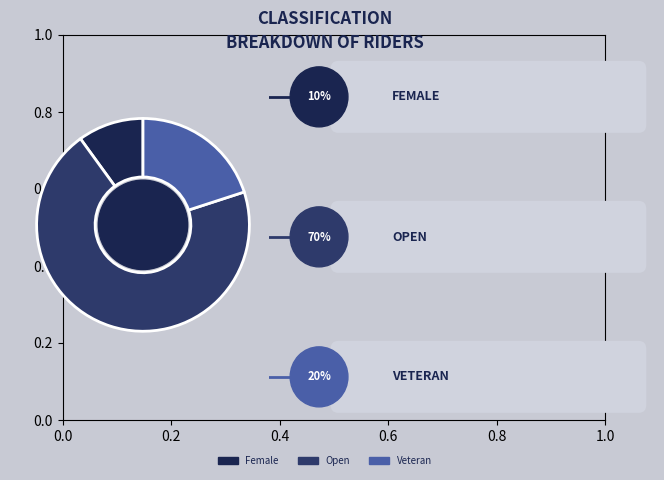

To the nearest percent, what is the difference between the largest and smallest slice percentages?

60%